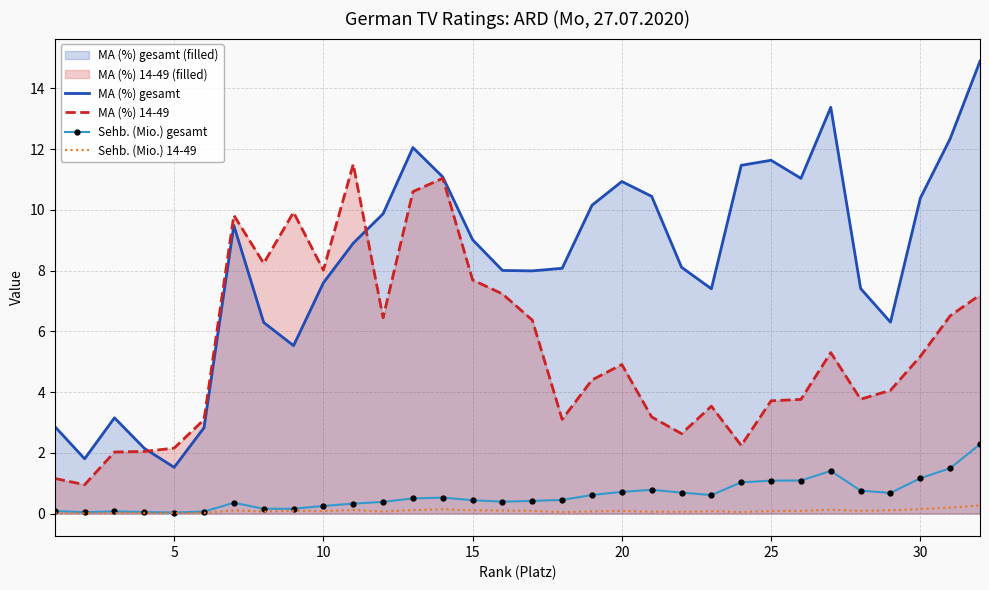

How many lines are shown in the chart?

4